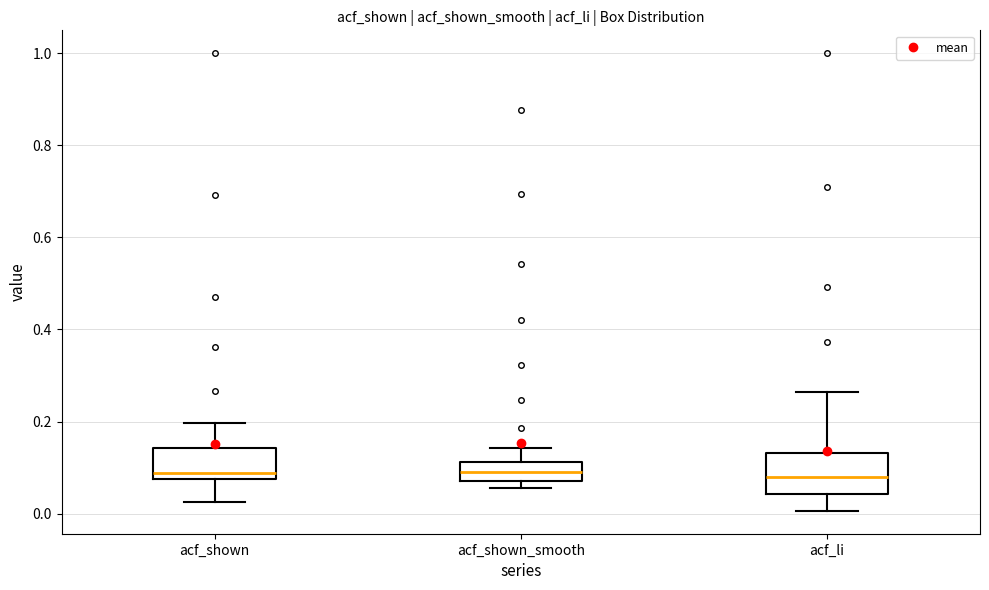

Comparing the boxes themselves (not the whiskers), which one is the tallest?

acf_li